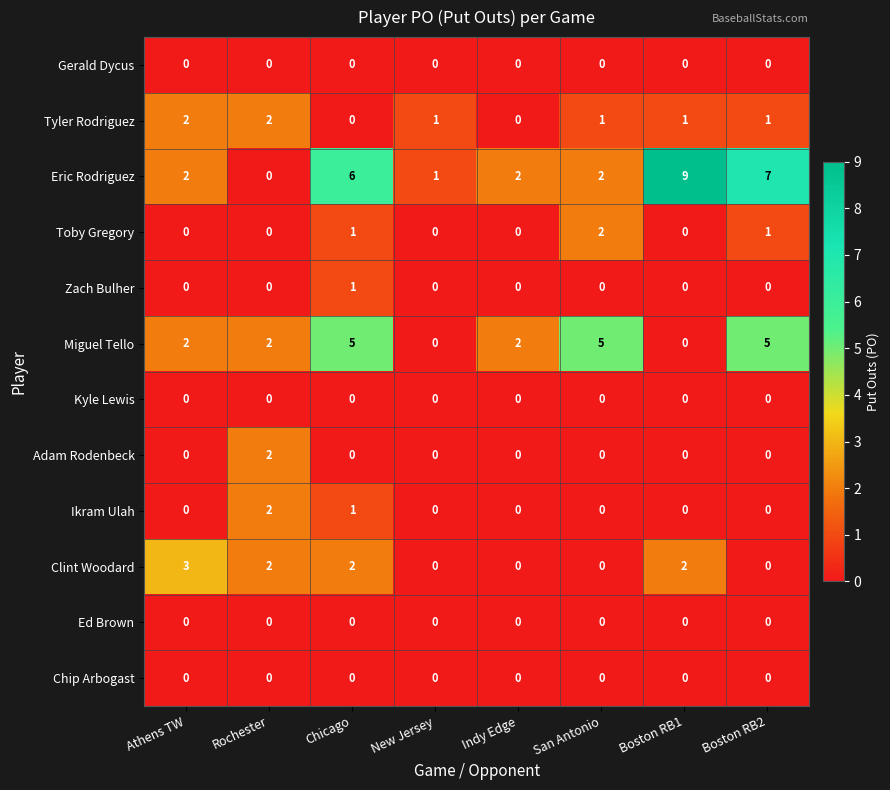

The Gerald Dycus series shows 0 at Boston RB2. True or false?

True